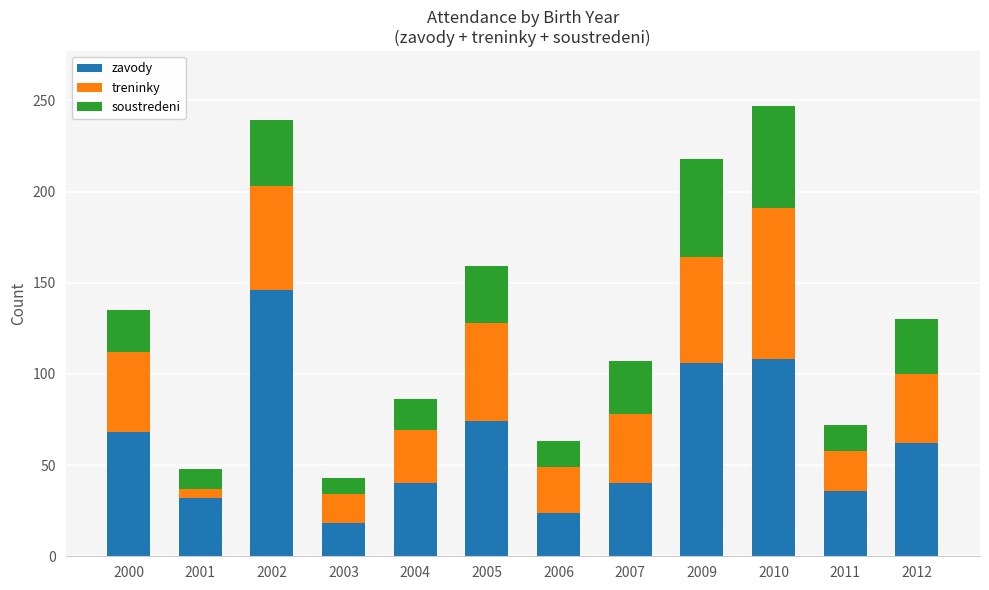

Which category has the lowest value in the zavody series?

2003